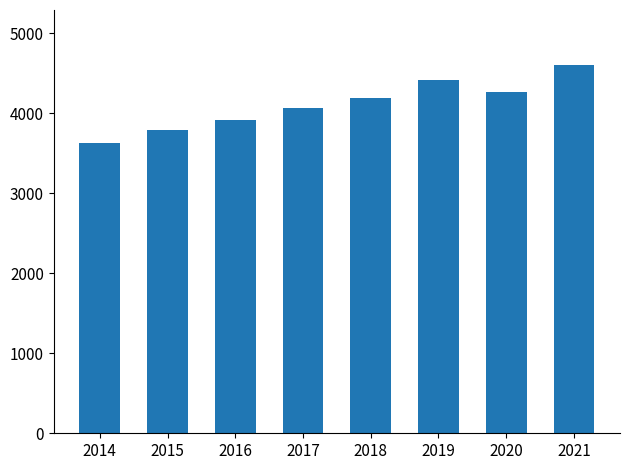

What is the sum of the values at 2014 and 2015?

7415